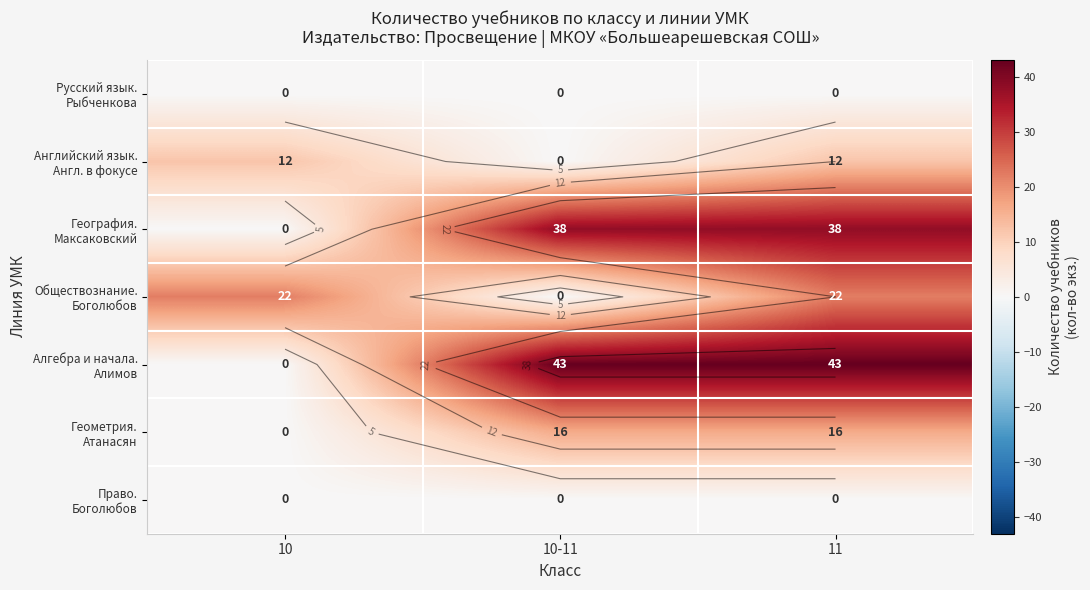

Which series changed the most between 10 and 10-11?

Алгебра и начала. Алимов